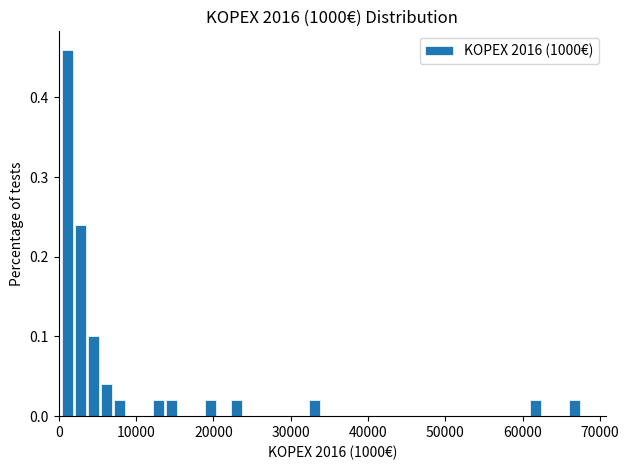

Read against the x-axis, roughly where is the centre of the tallest bar?

1000